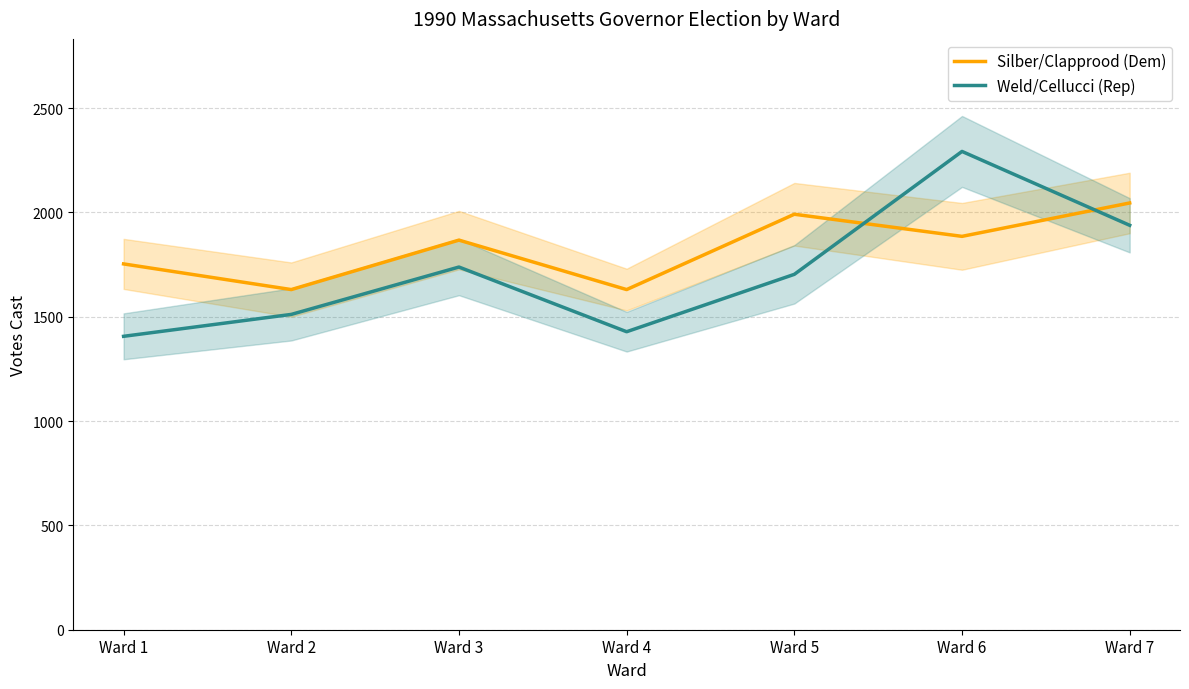

True or false: Silber/Clapprood (Dem) and Weld/Cellucci (Rep) cross at least once.

True